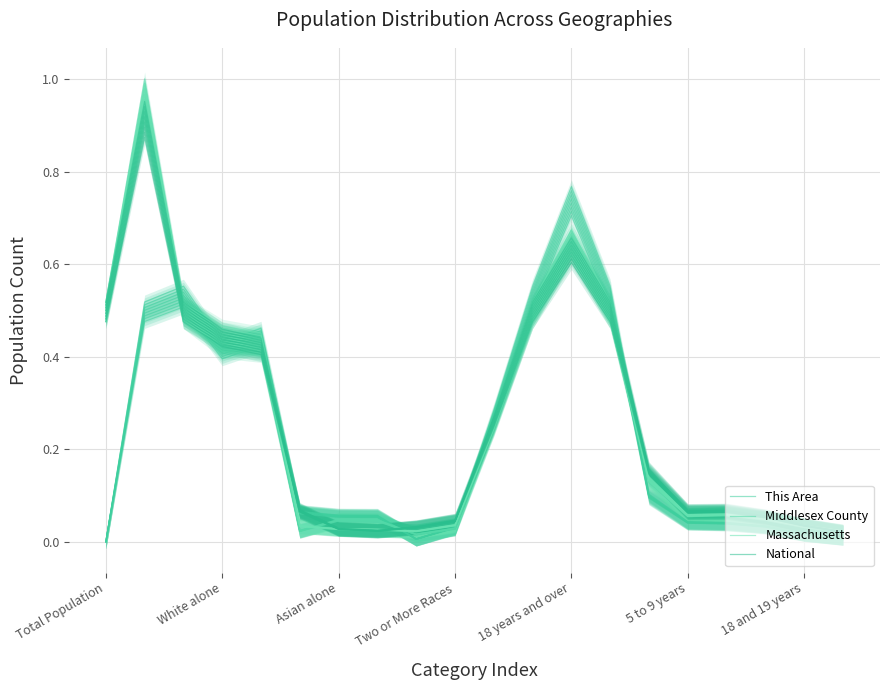

The Massachusetts series shows 0.0 at 8. True or false?

True